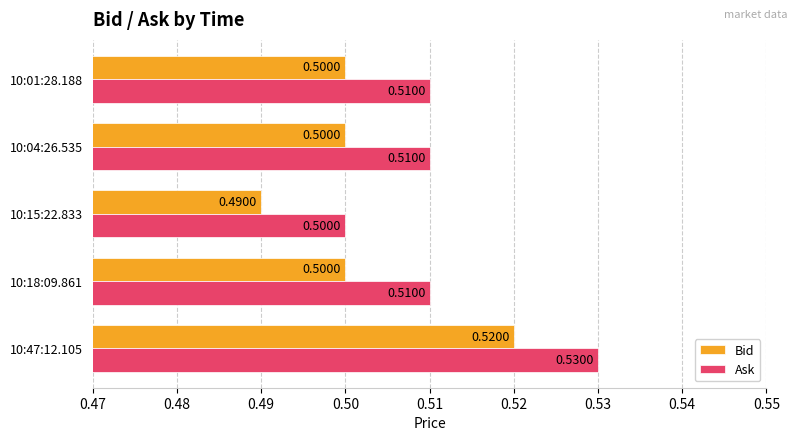

Which series has the largest total across all categories?

Ask